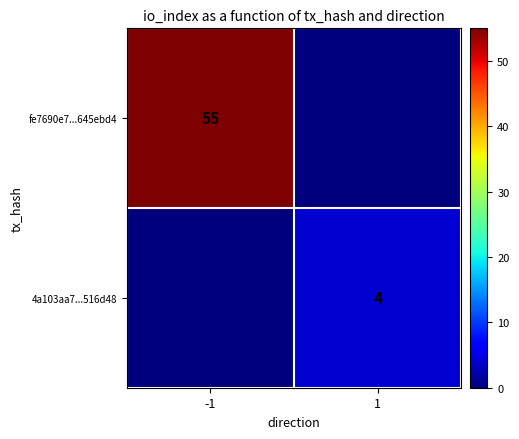

Is the value of fe7690e7...645ebd4 at -1 greater than the value of 4a103aa7...516d48 at 1?

Yes